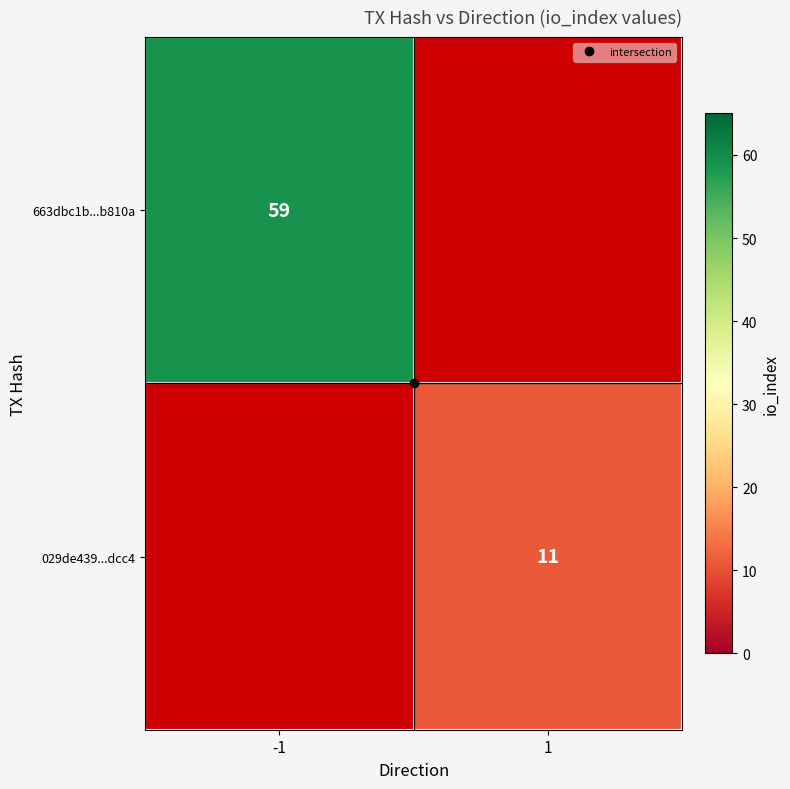

What is the greatest value displayed?

59.0